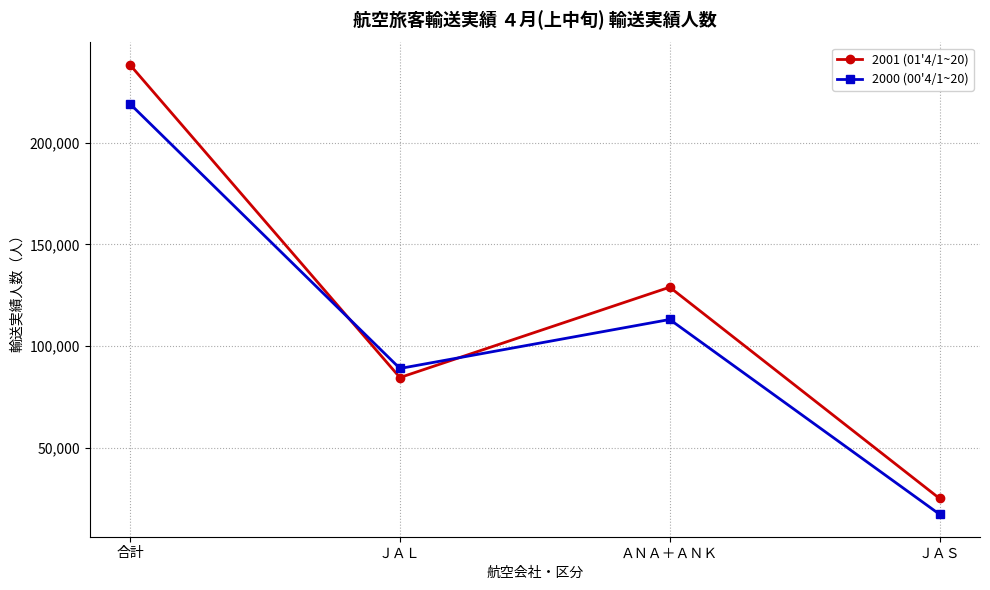

After their last crossing, which series has the higher values: 2000 (00'4/1~20) or 2001 (01'4/1~20)?

2001 (01'4/1~20)